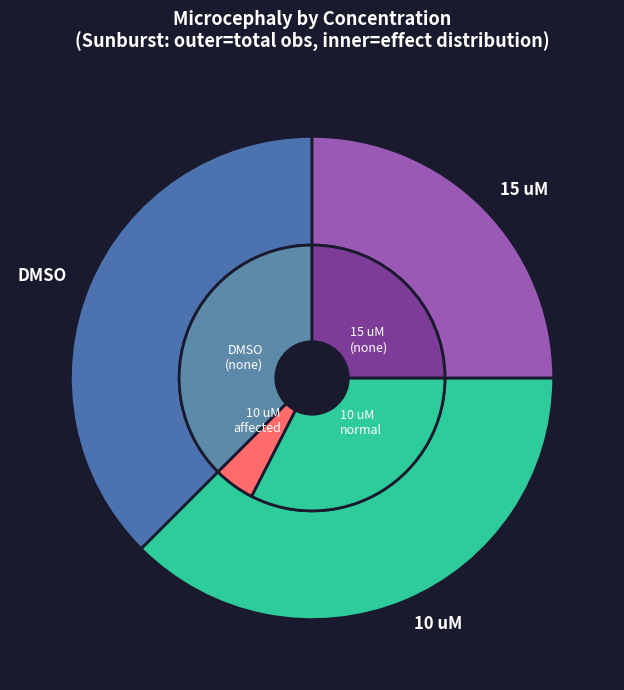

How many slices are in this pie chart?

4